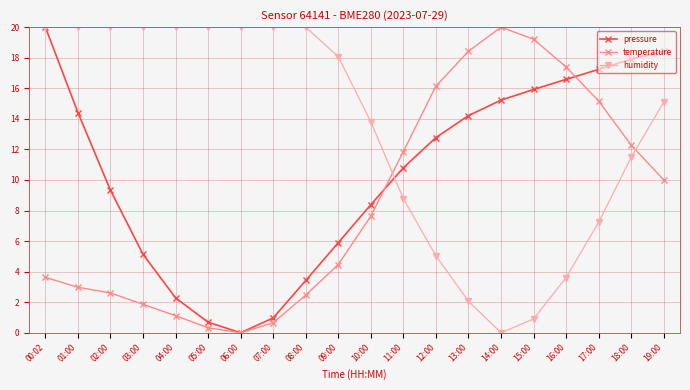

What is the sum of the temperature values at 07:00 and 09:00?

5.1